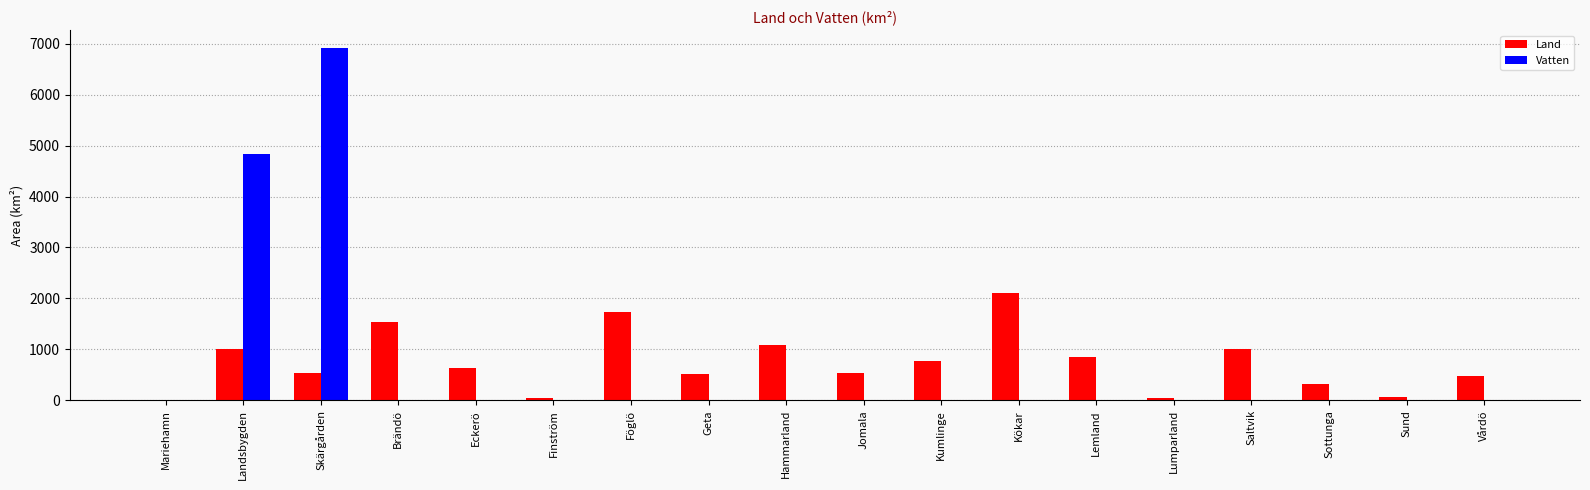

The value of Land at Brändö is 2405.2. True or false?

False